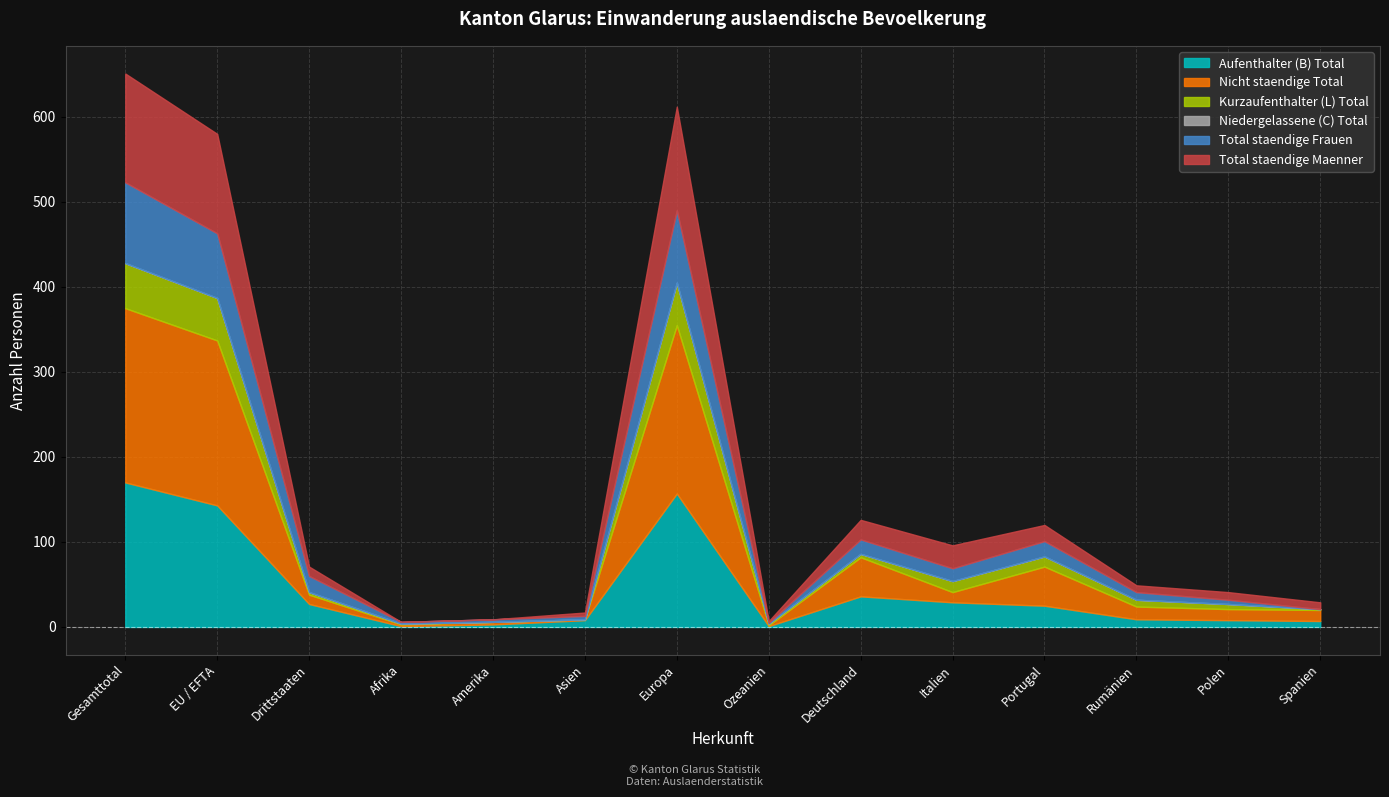

At Gesamttotal, list the series in order from largest to smallest.

Nicht staendige Total, Aufenthalter (B) Total, Total staendige Maenner, Total staendige Frauen, Kurzaufenthalter (L) Total, Niedergelassene (C) Total